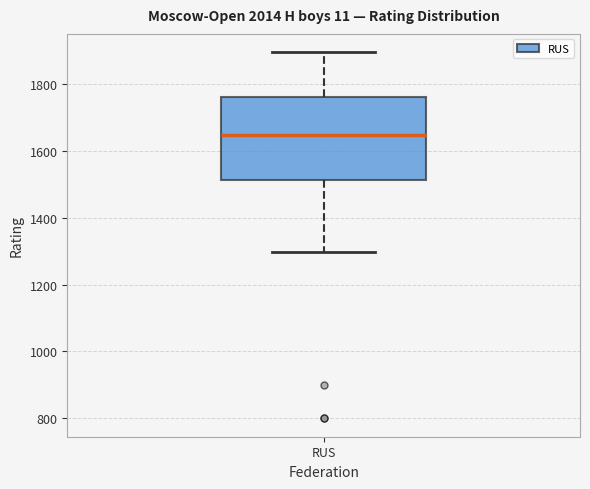

Read this box plot against the y-axis: the position of the median line, the range covered by the box, and the ends of both whiskers. The values are not printed on the chart, so give them approximately, as read against the axis.

median 1640, box 1520 to 1760, whiskers 1300 to 1900